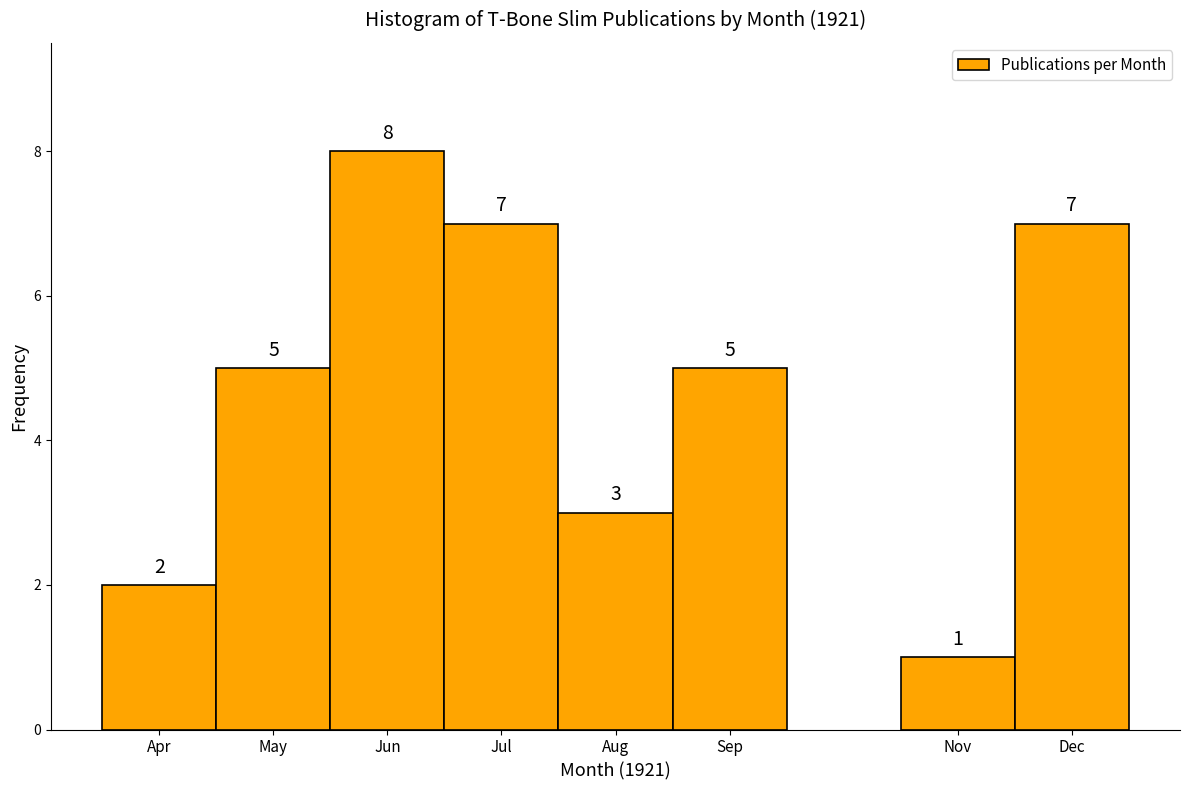

Reading right to left, transcribe all the data shown in this chart.

Dec=7	Nov=1	Sep=5	Aug=3	Jul=7	Jun=8	May=5	Apr=2